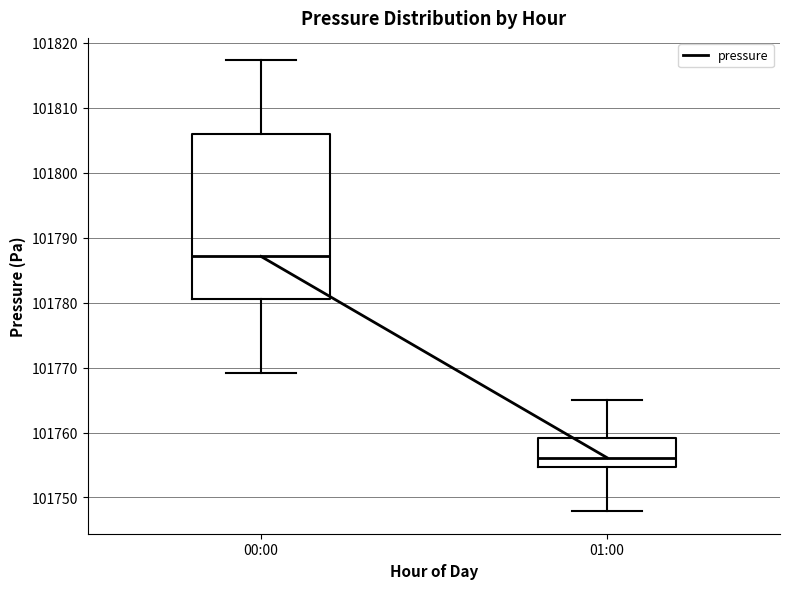

Which box's median line is the lowest?

01:00